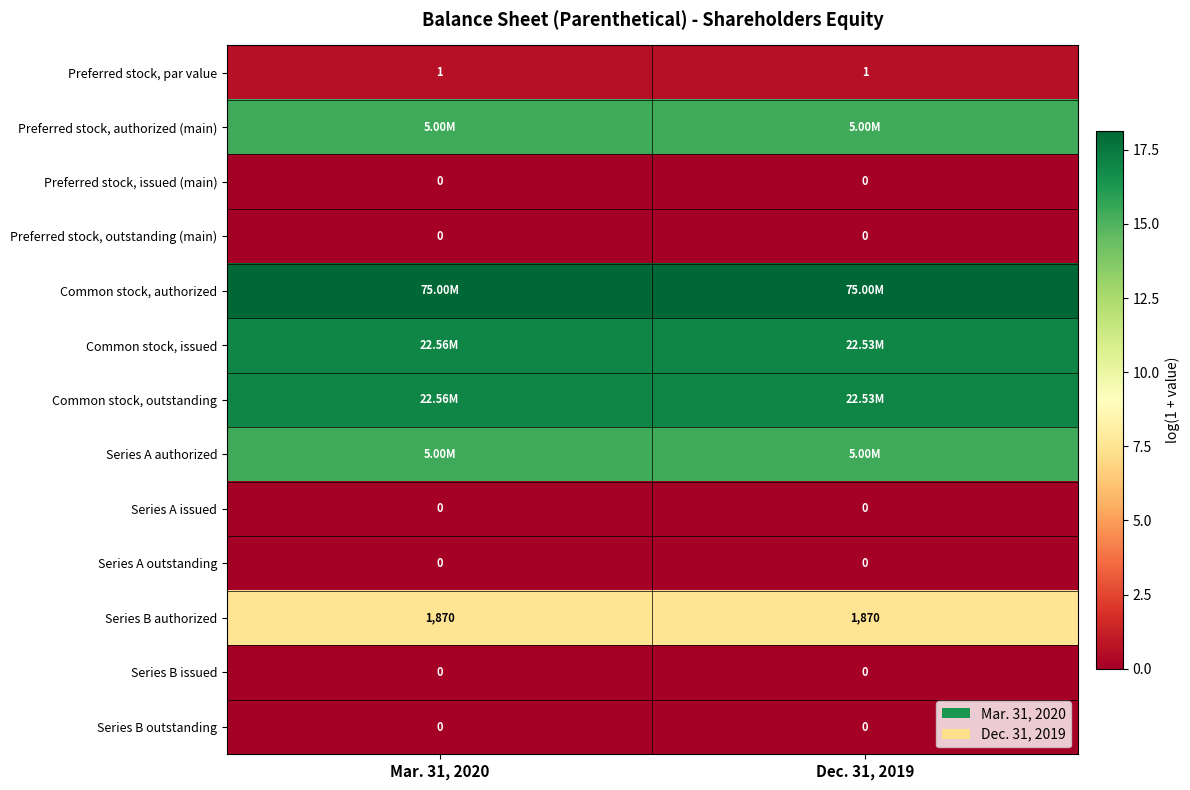

Is it true that Series A issued equals 0.0 at Dec. 31, 2019?

True